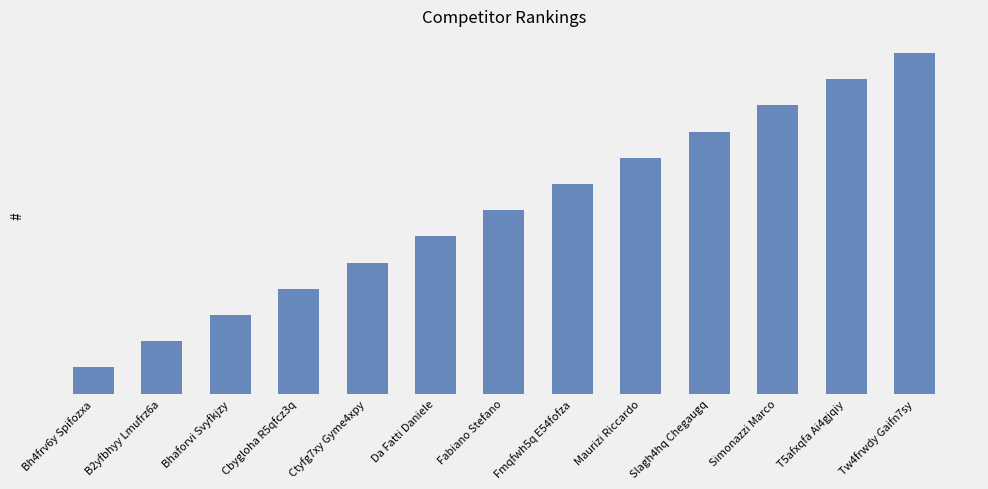

What is the label of the 2nd bar from the left?

B2yfbhyy Lmufrz6a